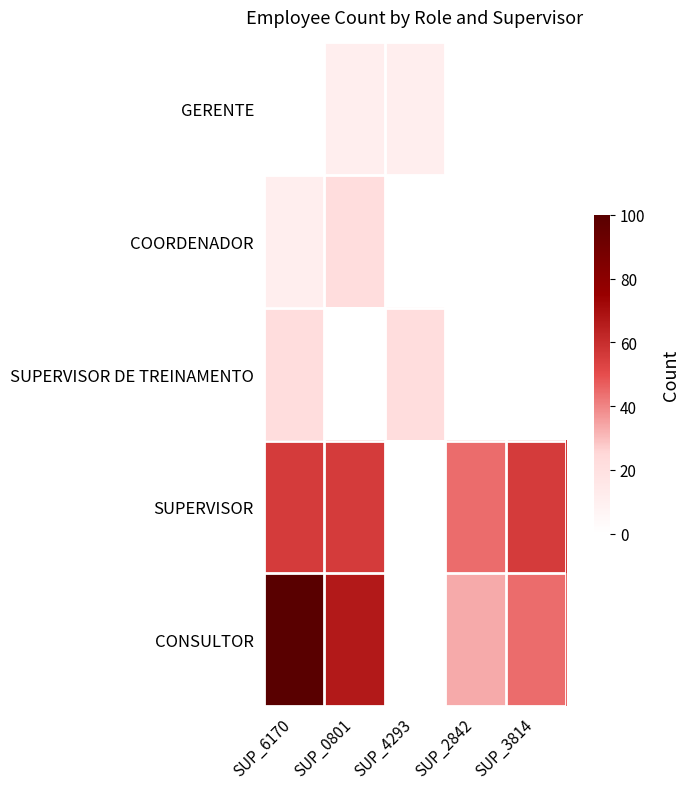

Reading left to right, transcribe all the data shown in this chart.

GERENTE: SUP_6170=0.0	SUP_0801=11.1	SUP_4293=11.1	SUP_2842=0.0	SUP_3814=0.0
COORDENADOR: SUP_6170=11.1	SUP_0801=22.2	SUP_4293=0.0	SUP_2842=0.0	SUP_3814=0.0
SUPERVISOR DE TREINAMENTO: SUP_6170=22.2	SUP_0801=0.0	SUP_4293=22.2	SUP_2842=0.0	SUP_3814=0.0
SUPERVISOR: SUP_6170=55.6	SUP_0801=55.6	SUP_4293=0.0	SUP_2842=44.4	SUP_3814=55.6
CONSULTOR: SUP_6170=100.0	SUP_0801=66.7	SUP_4293=0.0	SUP_2842=33.3	SUP_3814=44.4